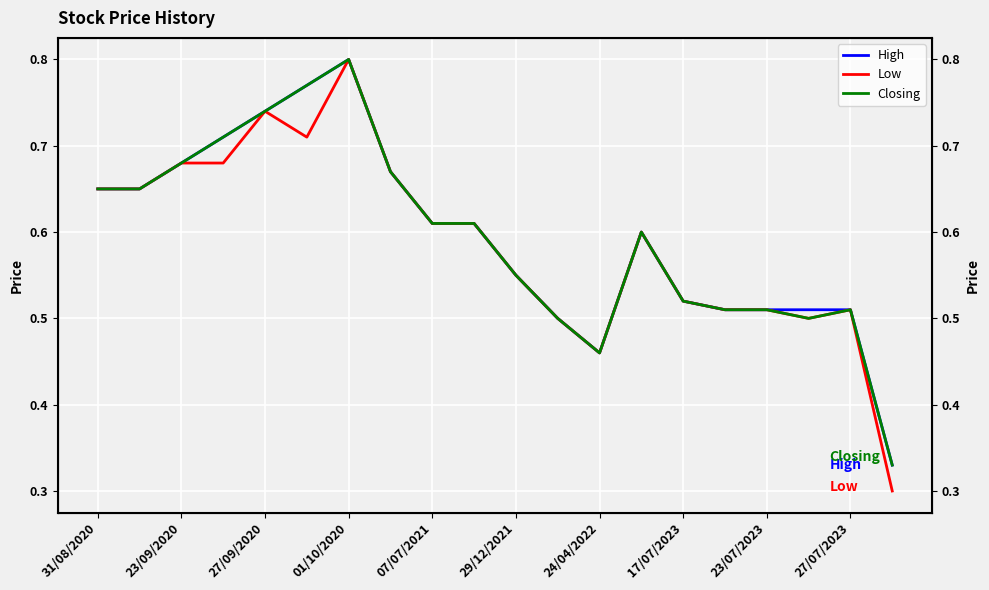

True or false: Low and Closing intersect in this chart.

False